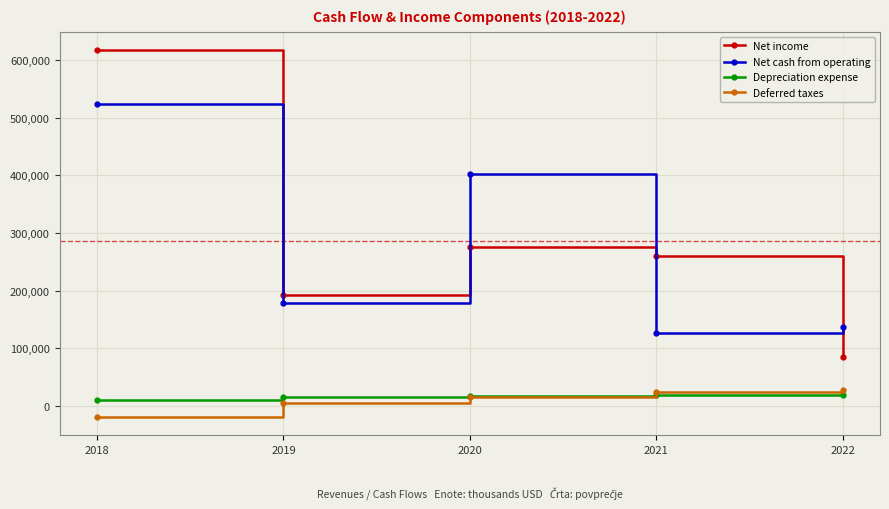

Which series has the largest range (max minus min)?

Net income